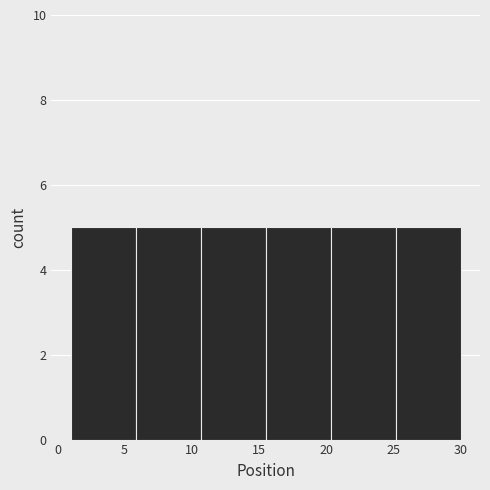

What is the height of the bar covering 15.5 to 20.5 on the x-axis? Neither the bar edges nor the heights are printed on the chart, so give them approximately, as read against the axes.

5